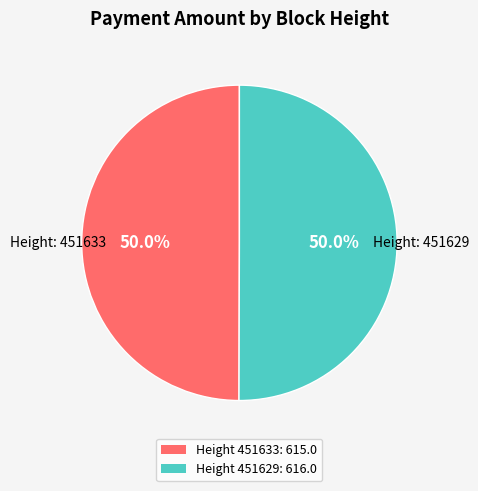

To the nearest percent, what is the average slice percentage?

50%